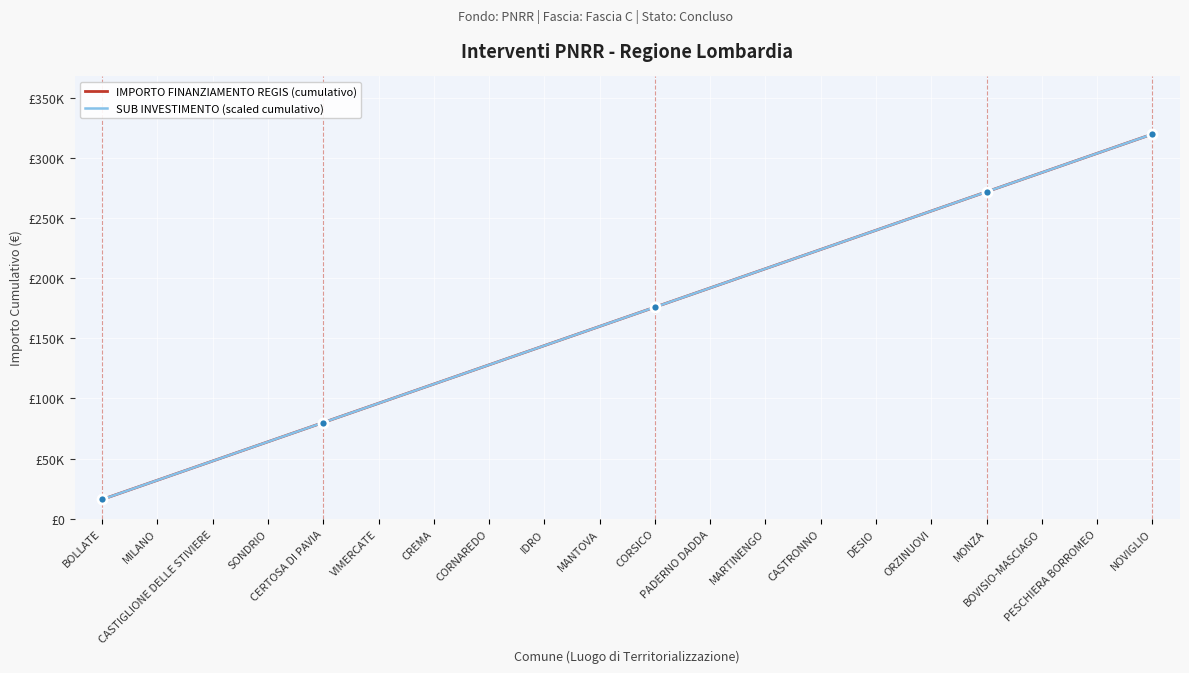

Does the chart display data point markers on the line(s)?

No